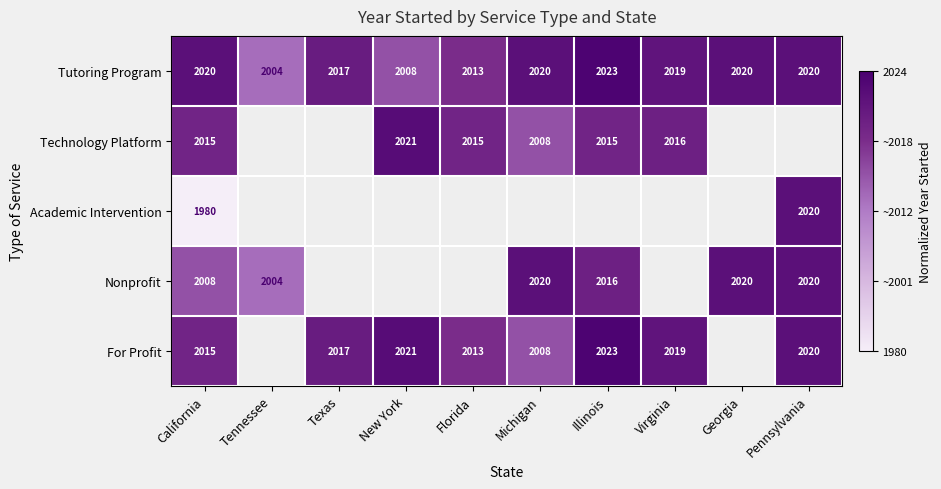

Which category has the highest value in the Tutoring Program series?

Illinois